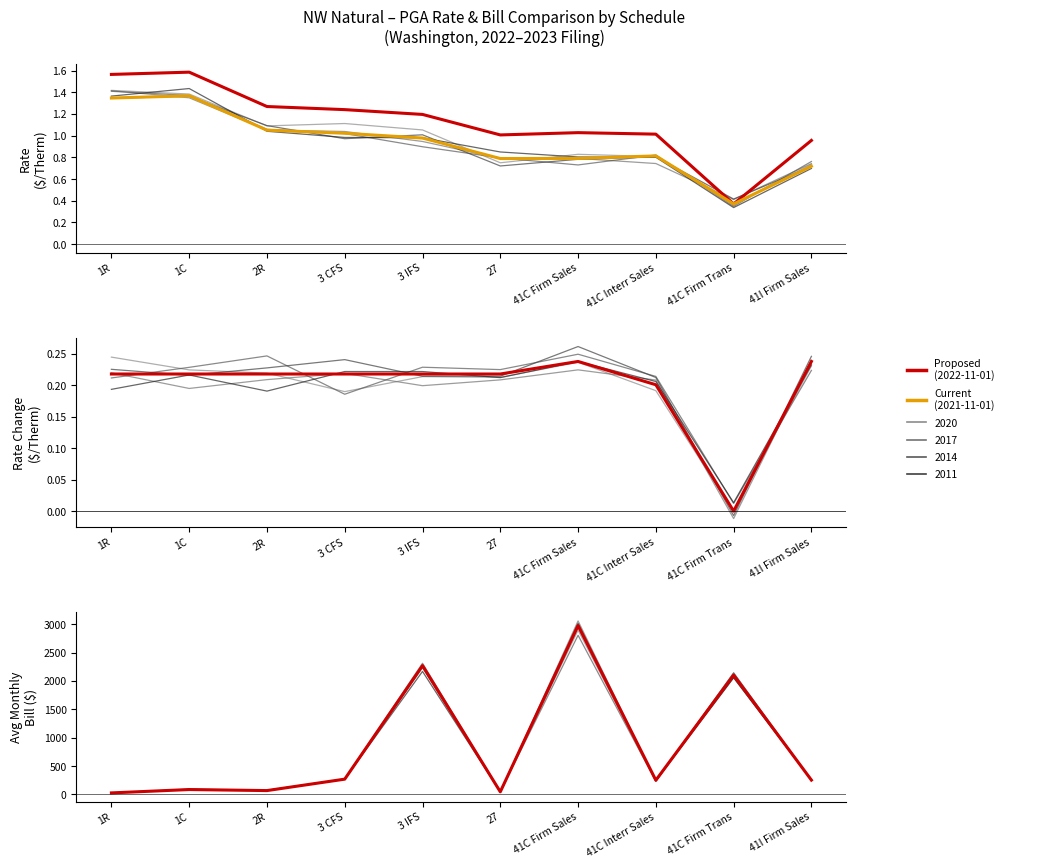

What is the difference between the highest and lowest values at 1R?

26.8